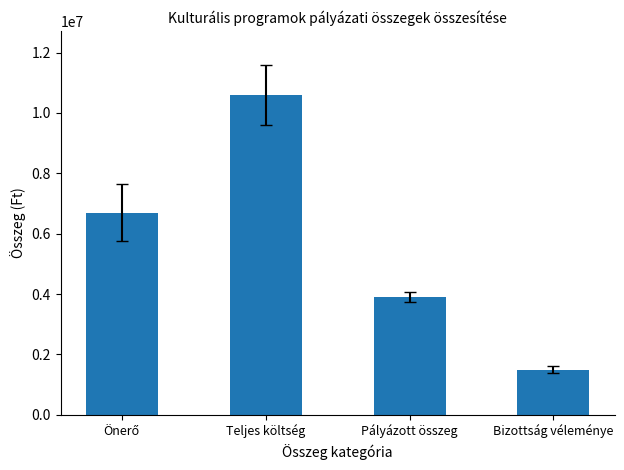

How many bars are there in total?

4